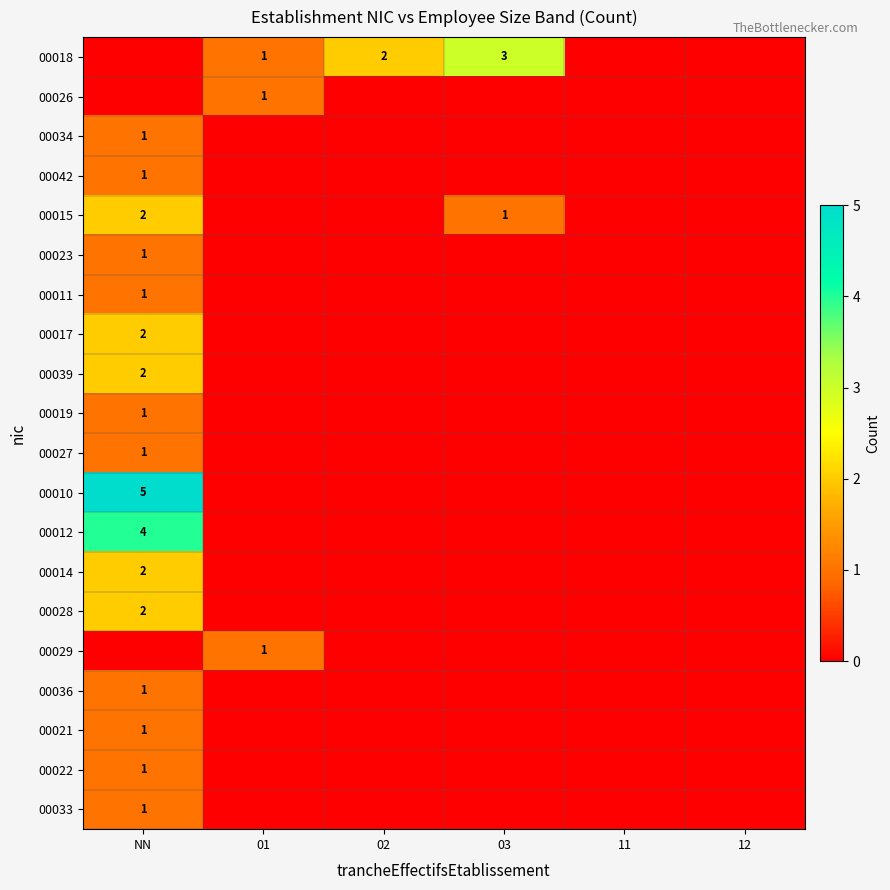

Is it true that 00021 equals 1 at NN?

True